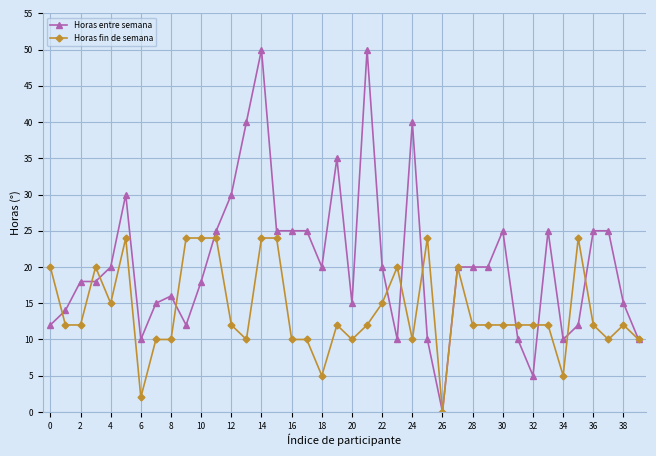

Which series has the largest range (max minus min)?

Horas entre semana